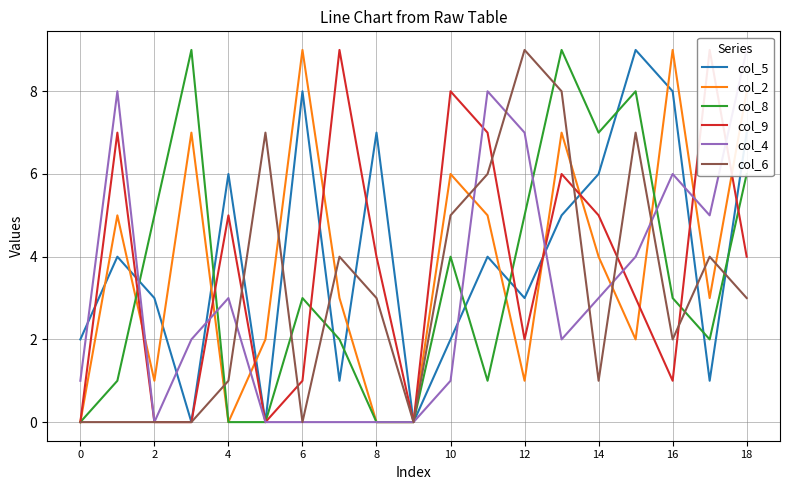

How many values in col_5 are above zero?

16